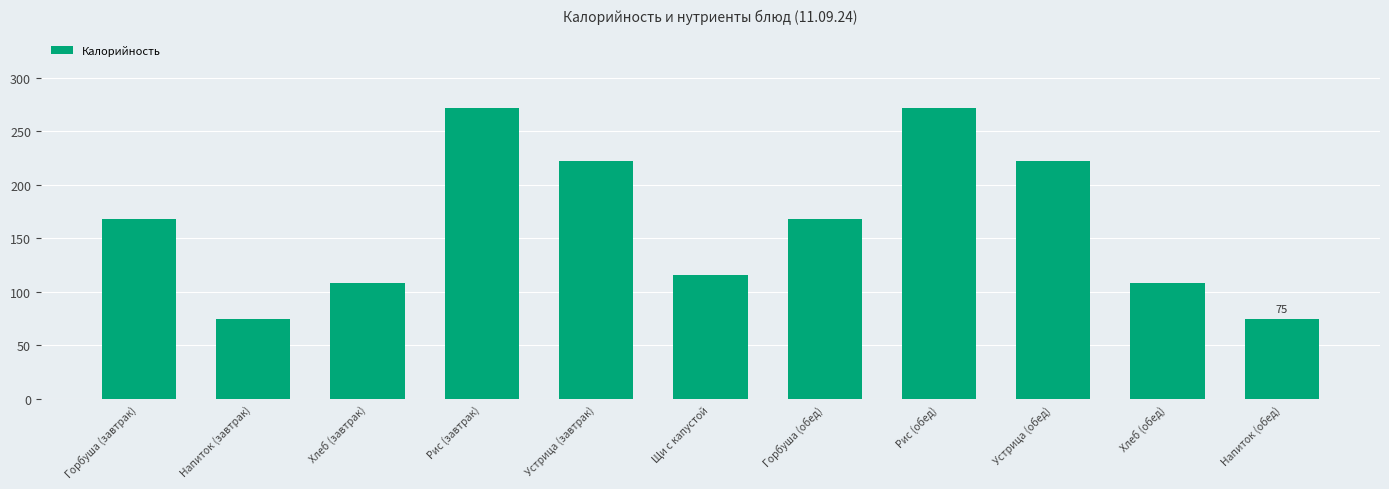

What is the value of the 7th bar from the left?

168